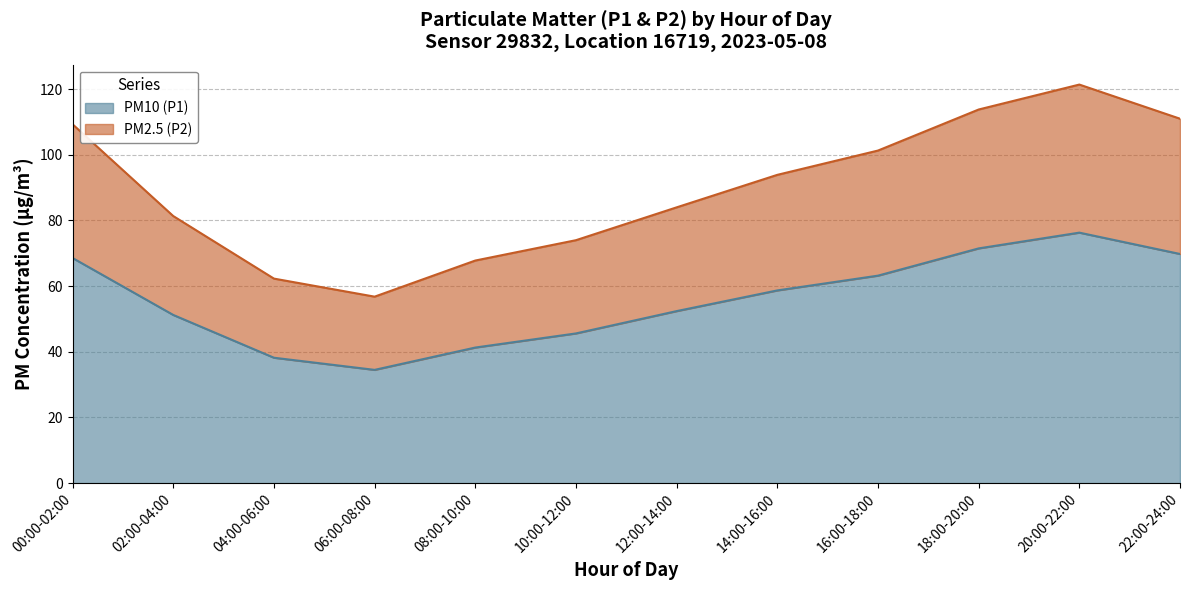

At which category is the sum across all series the highest?

20:00-22:00